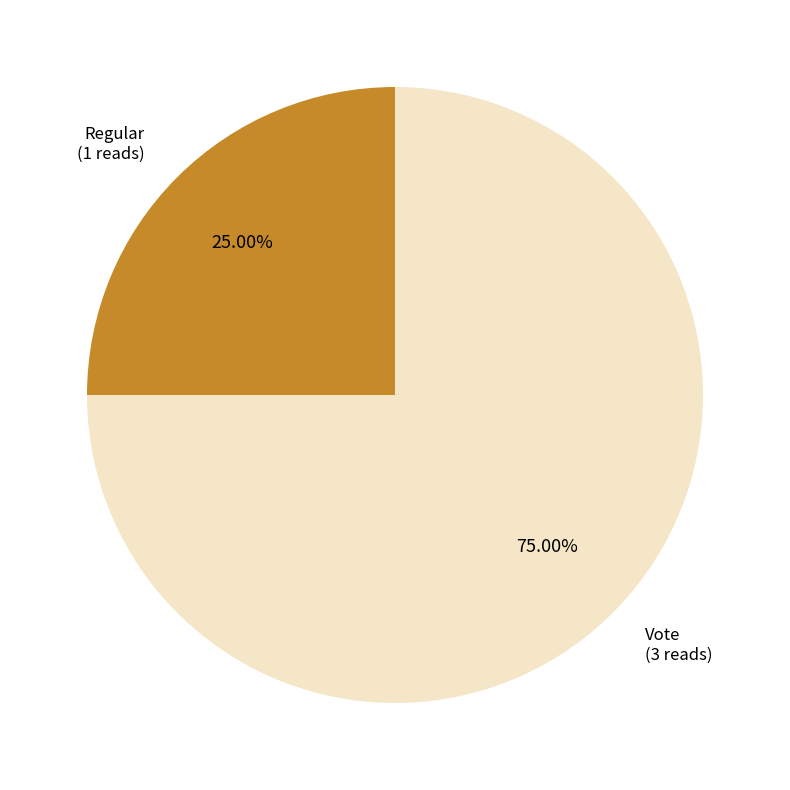

Is there a majority slice in this chart?

Yes